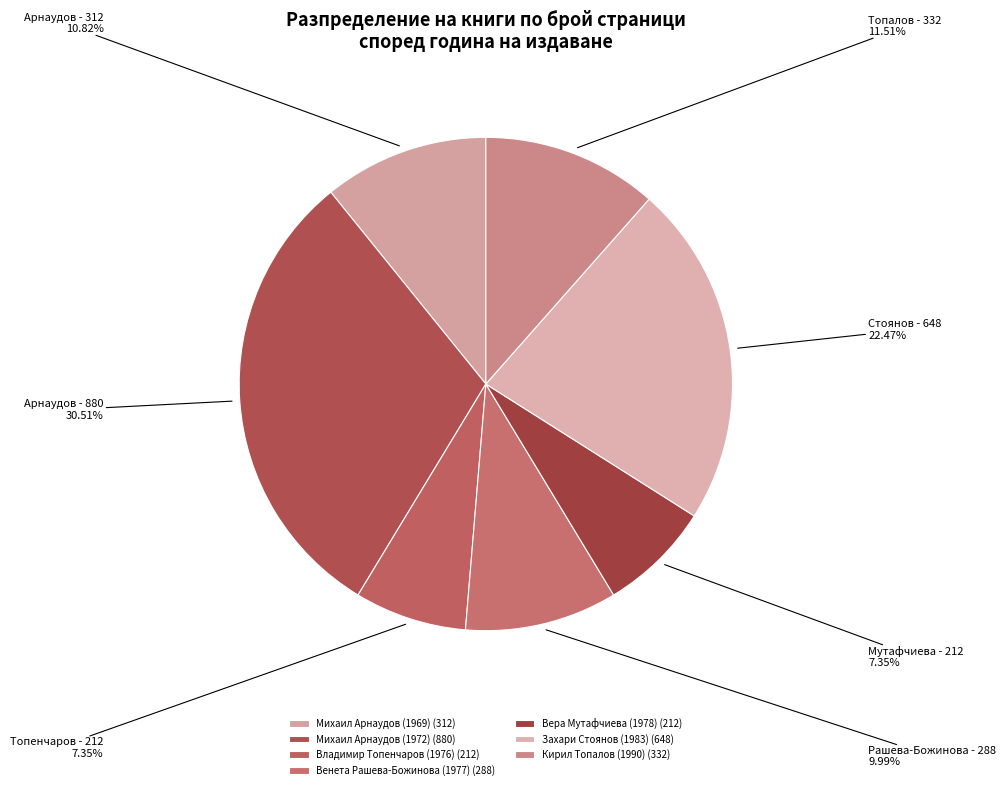

Is there a majority slice in this chart?

No